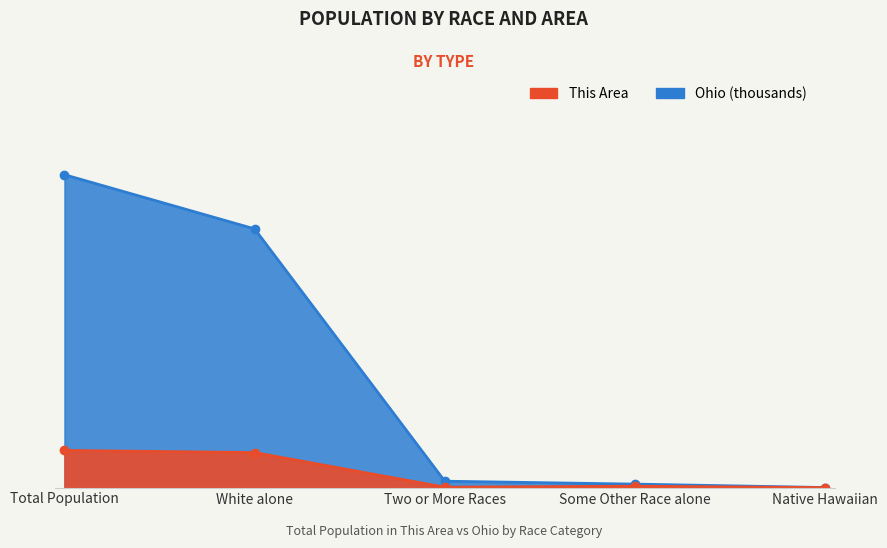

At which category is the sum across all series the highest?

Total Population